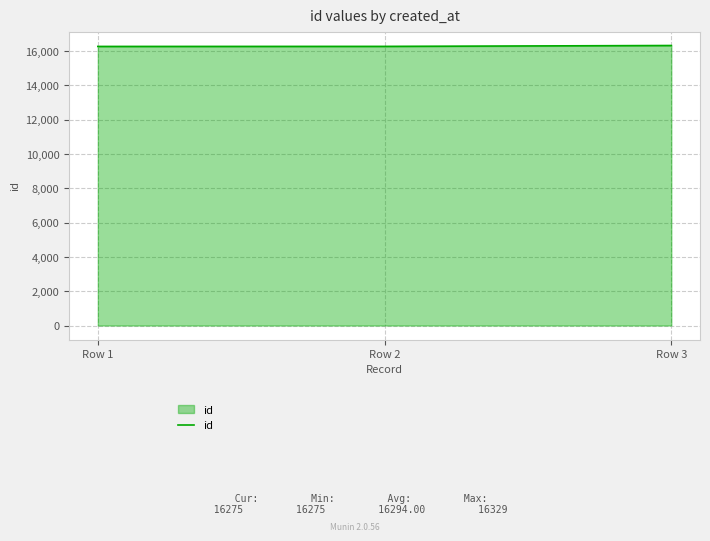

What is the sum of all values?

48882